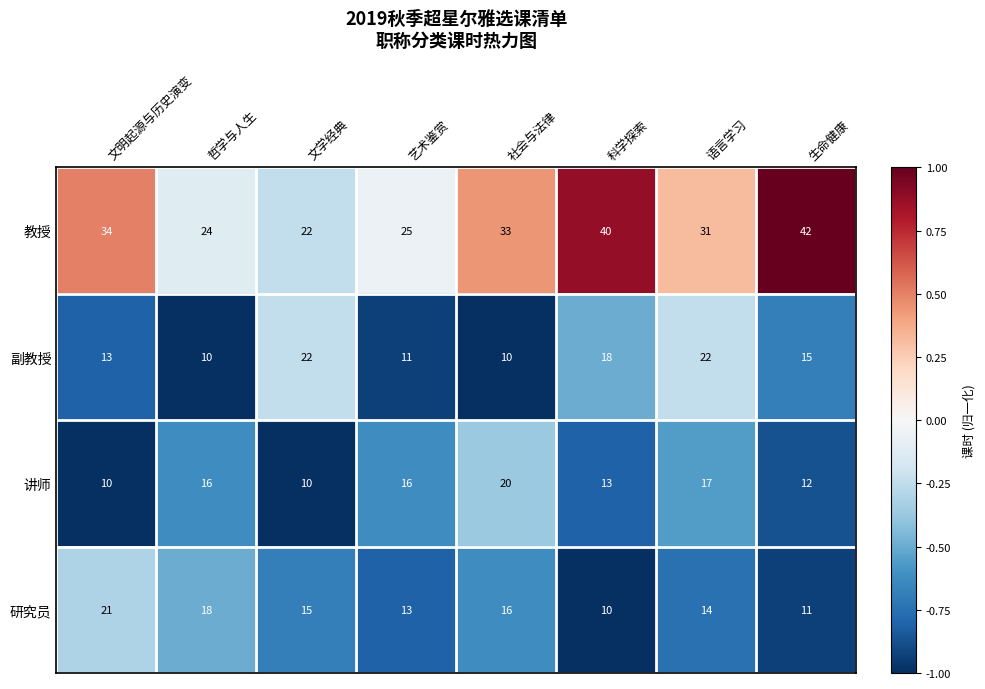

Count the number of data series in this chart.

4